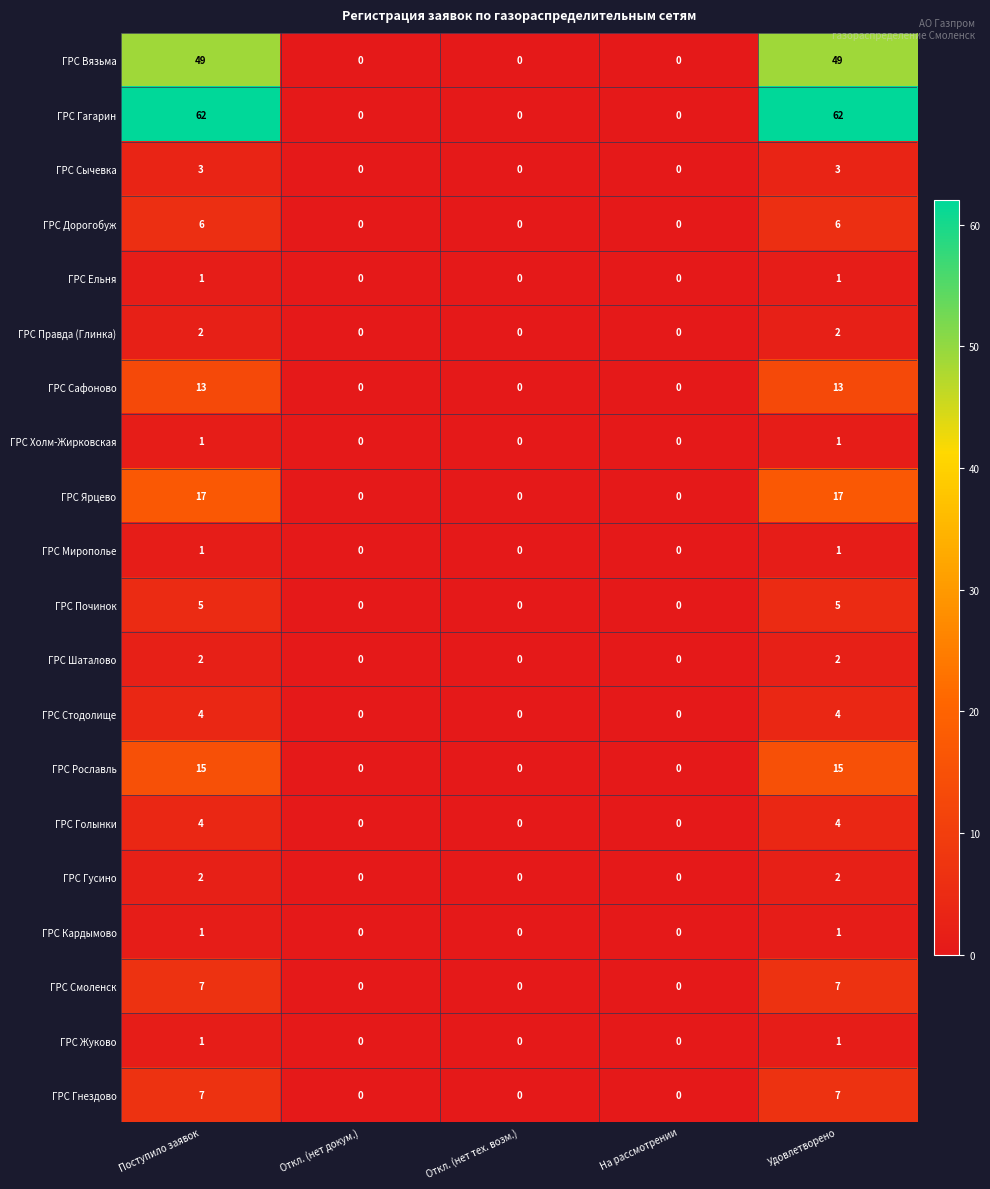

How many ГРС Правда (Глинка) values are between 0 and 2?

5